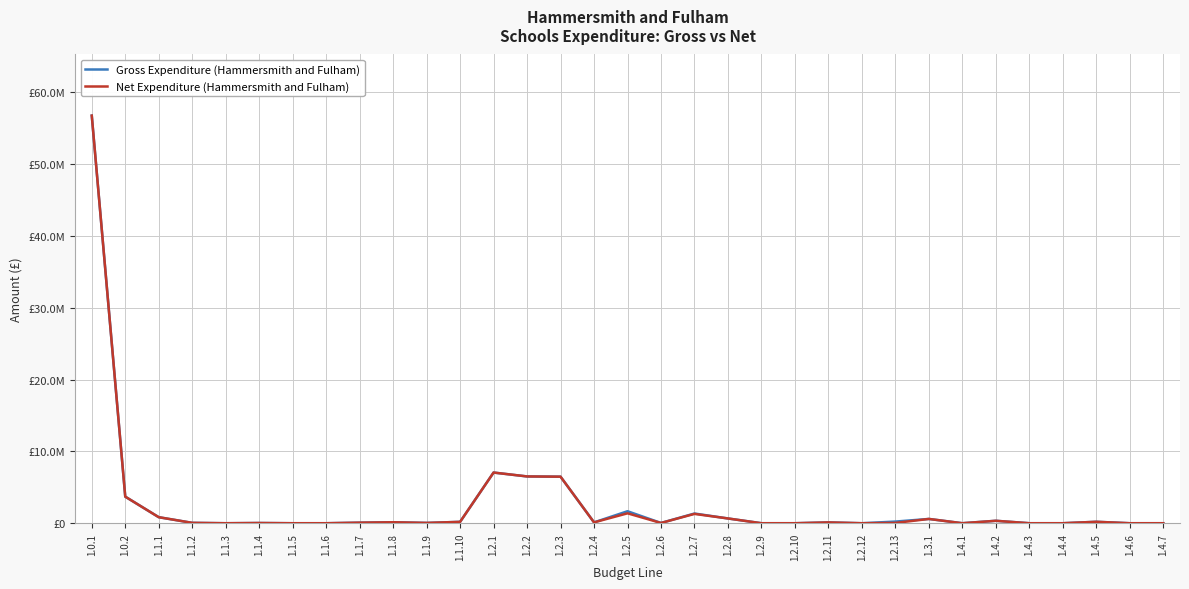

What value does the Gross Expenditure (Hammersmith and Fulham) series have at 1.2.3, to the nearest 50?

6482550